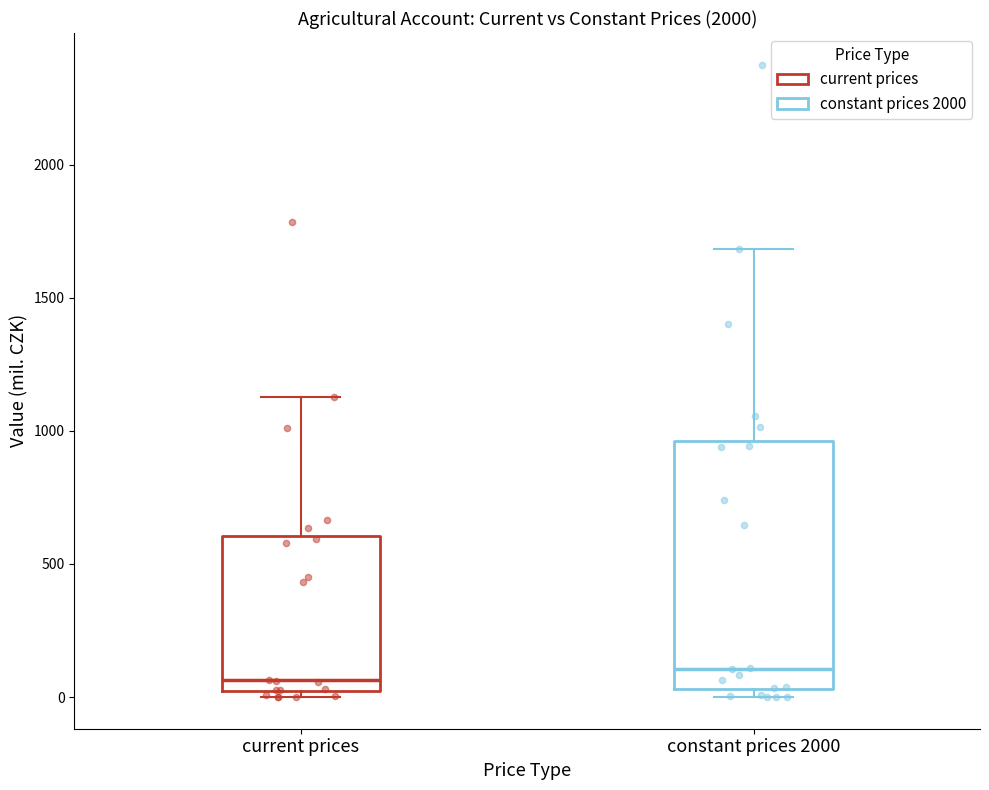

Reading left to right, transcribe this box plot: for each box, give where its median line is, the range the box spans, and where its two whiskers end, as read against the y-axis. The values are not printed on the chart, so give them approximately, as read against the axis.

current prices: median 50, box 0 to 600, whiskers 0 (just below the box's lower edge) to 1150
constant prices 2000: median 100, box 50 to 950, whiskers 0 to 1700